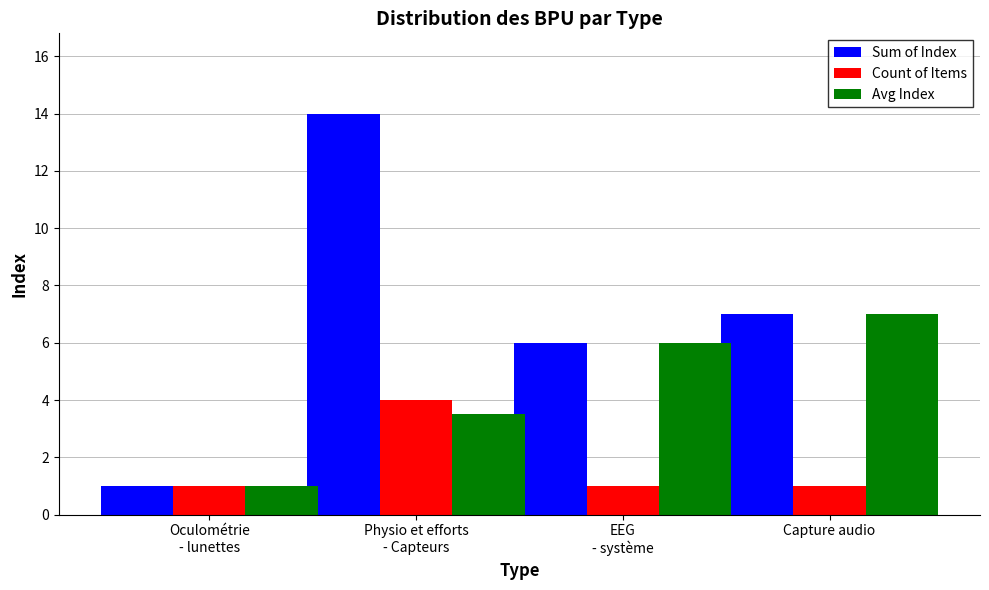

The Count of Items series shows 1.0 at Capture audio. True or false?

True